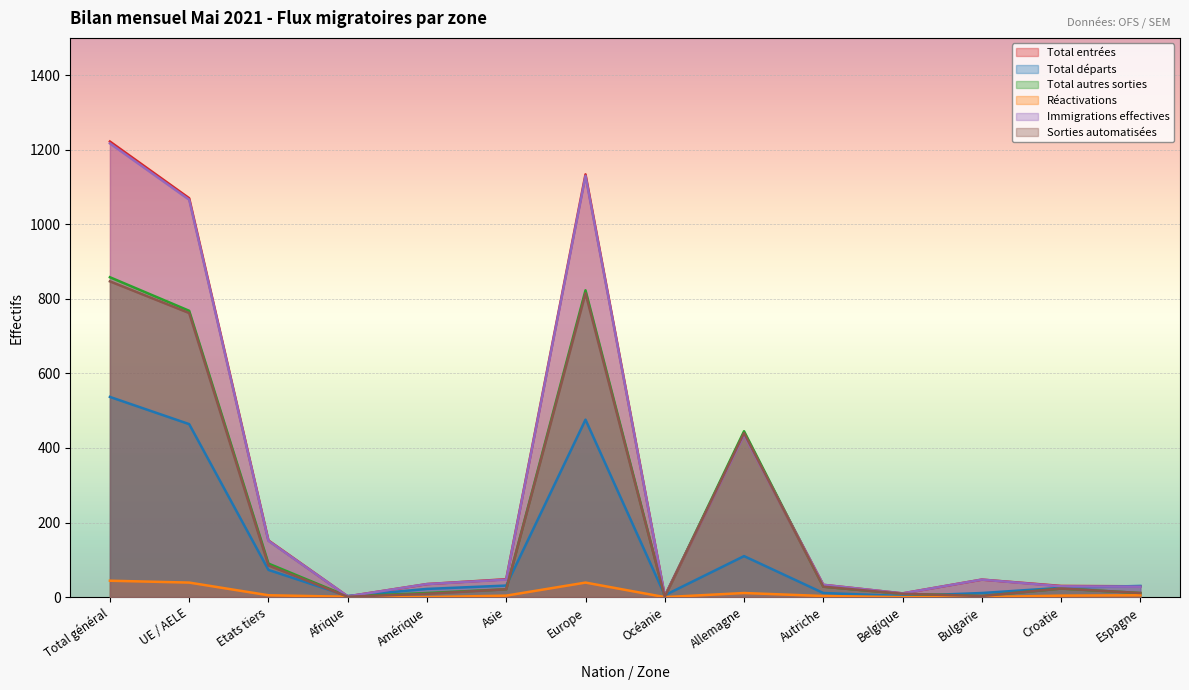

What is the greatest value displayed?

1222